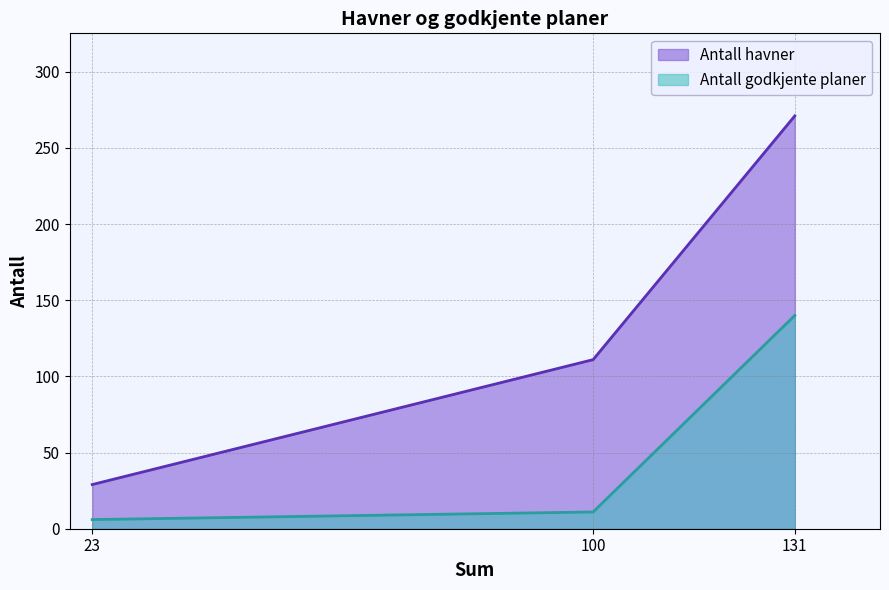

At how many categories does at least one series exceed 149?

1